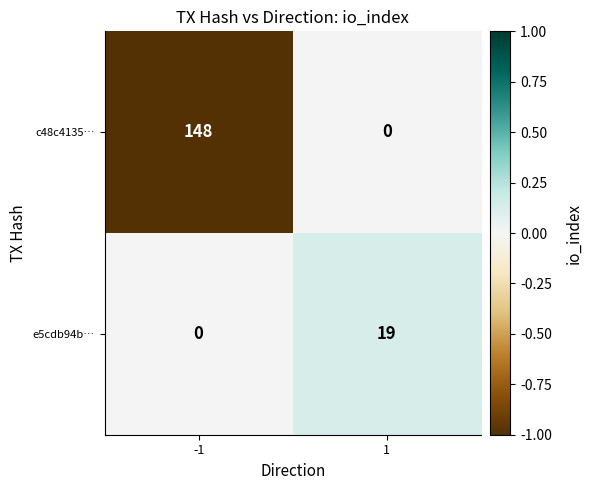

Is it true that e5cdb94b… equals 12 at 1?

False